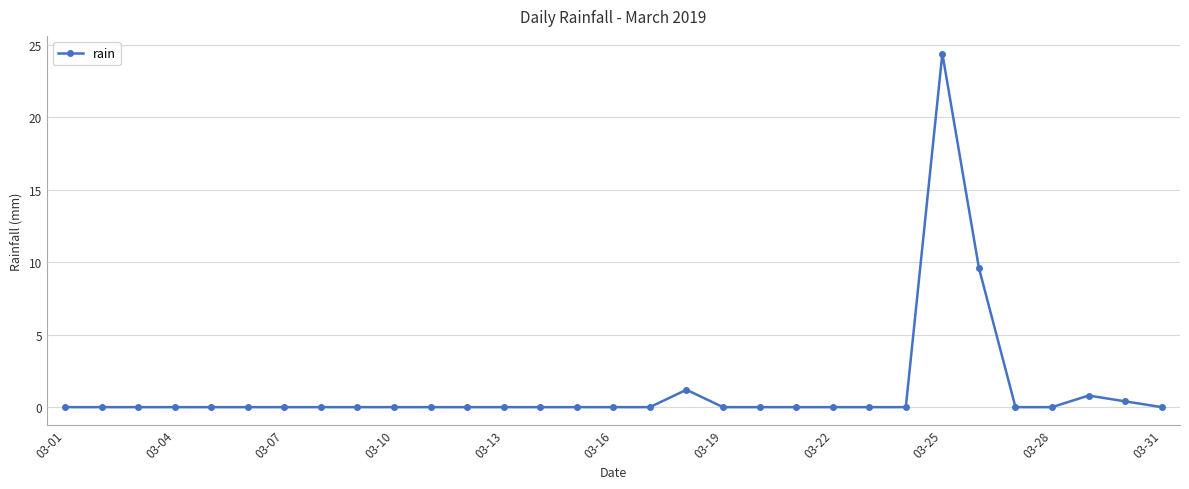

True or false: there are more than 0 points higher than both neighbors.

True